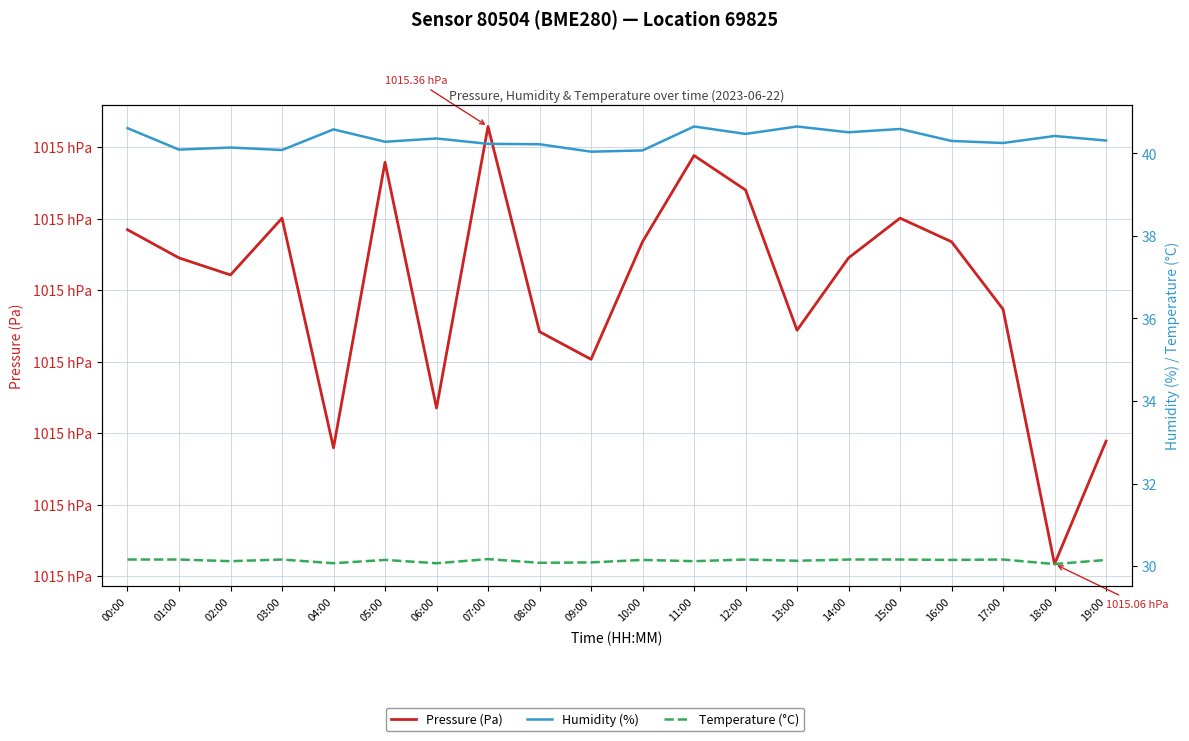

Rank the categories by Pressure (Pa) value from highest to lowest.

07:00, 11:00, 05:00, 12:00, 03:00, 15:00, 00:00, 10:00, 16:00, 01:00, 14:00, 02:00, 17:00, 13:00, 08:00, 09:00, 06:00, 19:00, 04:00, 18:00